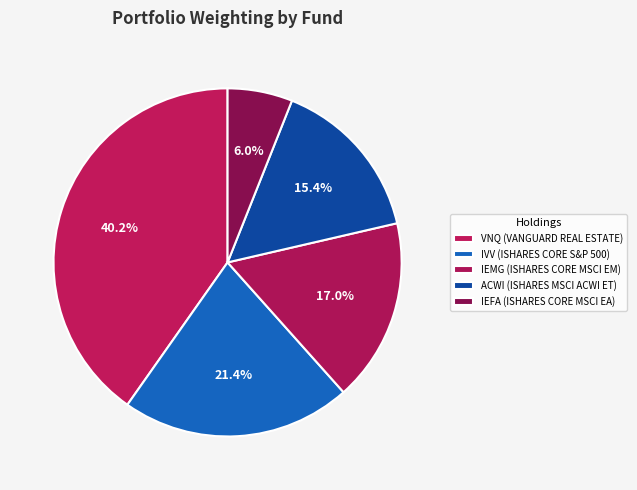

Which slice is the largest?

VANGUARD REAL ESTATE ETF